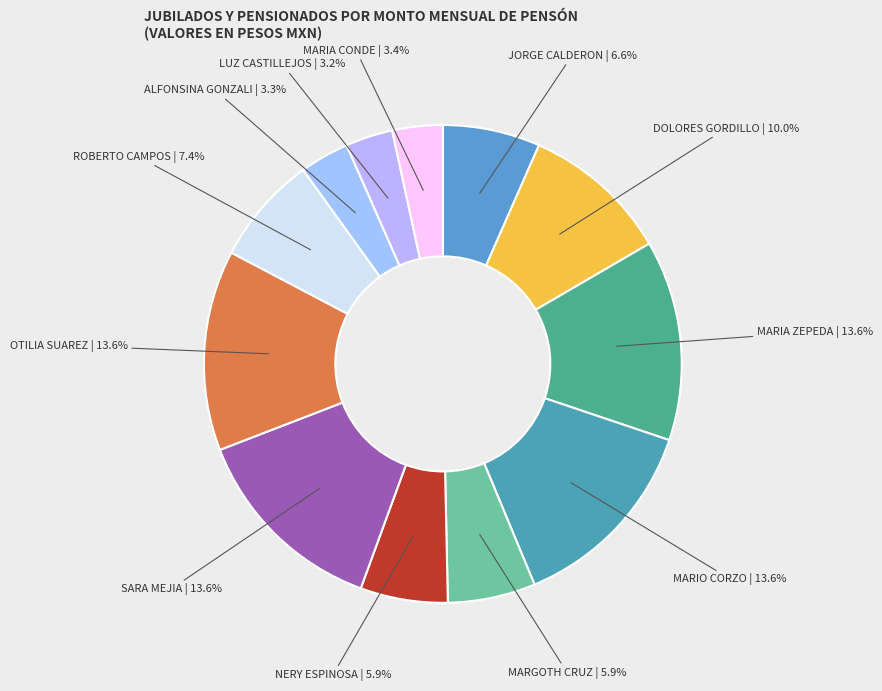

Combined, what portion of the pie is MARIA CONDE and MARIO CORZO?

17.0%